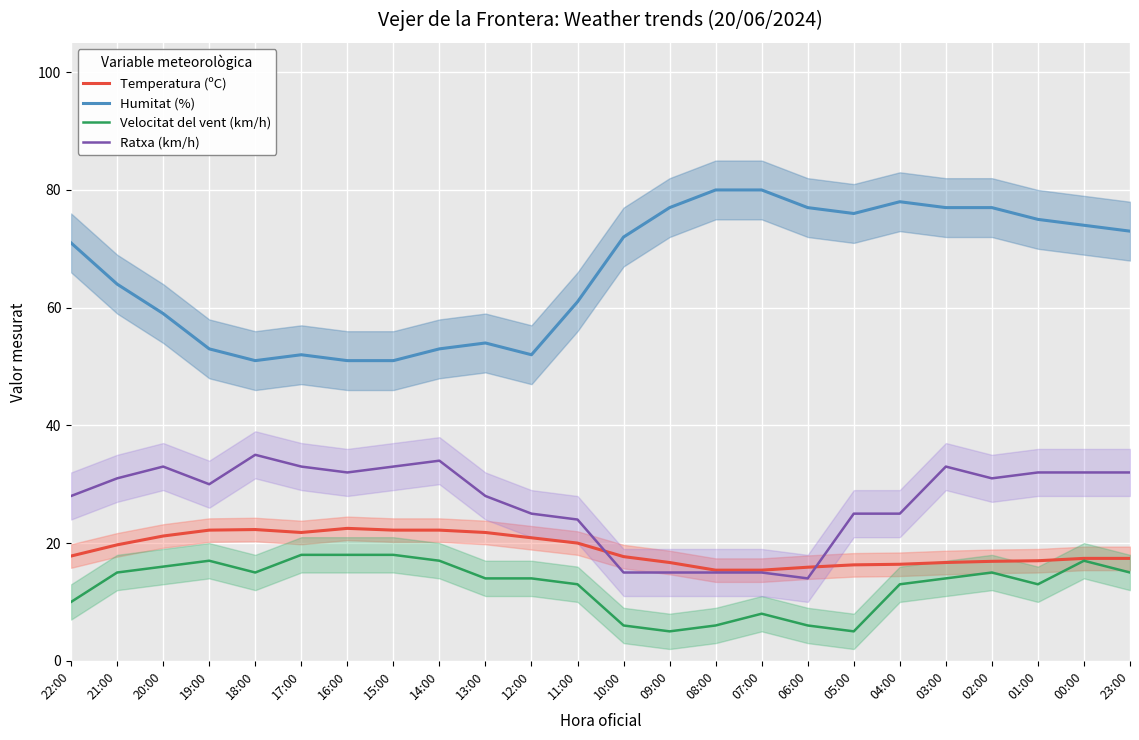

What is the difference between the maximum and minimum values in the Humitat (%) series?

29.0